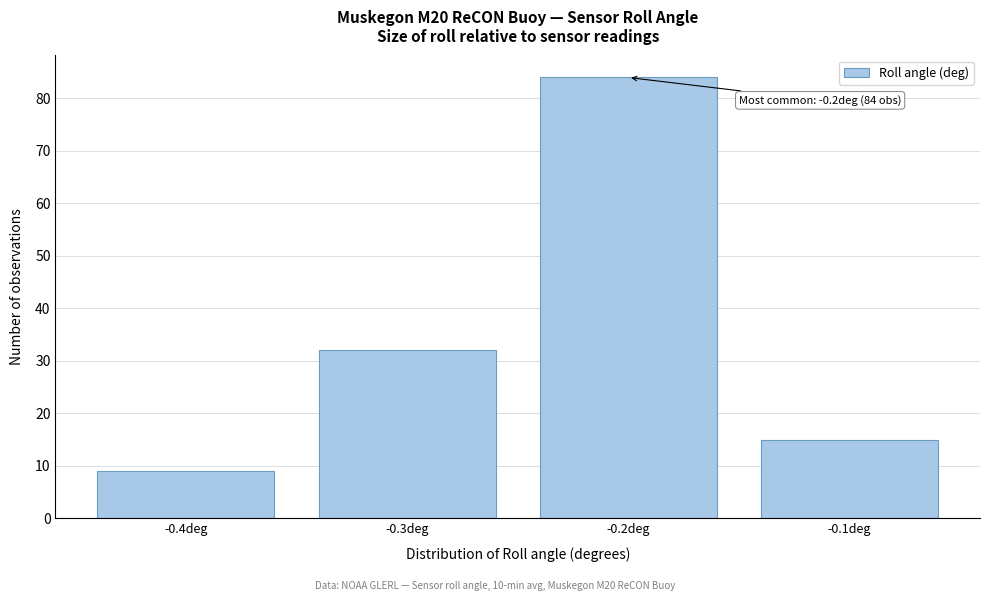

Which range on the x-axis has the tallest bar?

-0.25 to -0.15